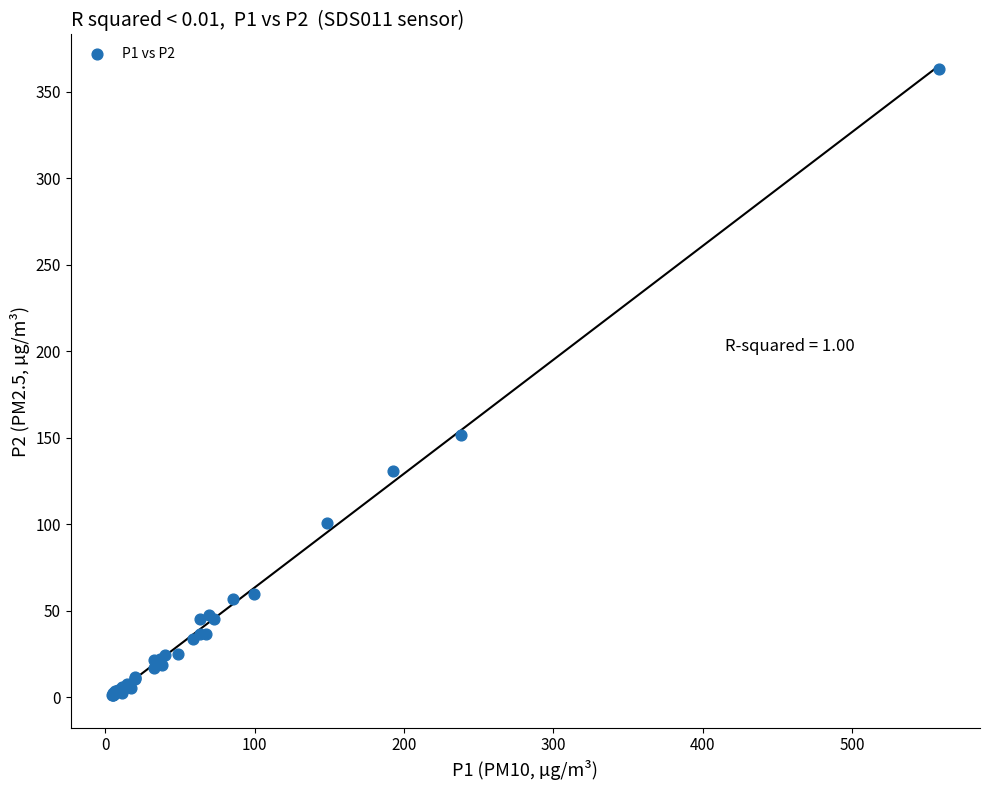

What Y value in the scatter plot is closest to 182?

151.6